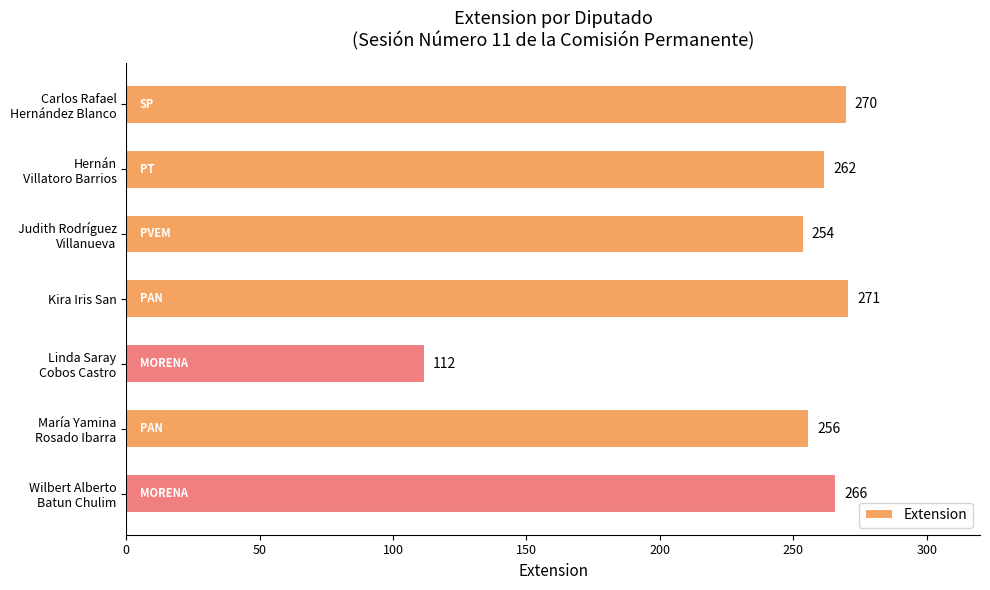

What is the maximum value shown in the chart?

271